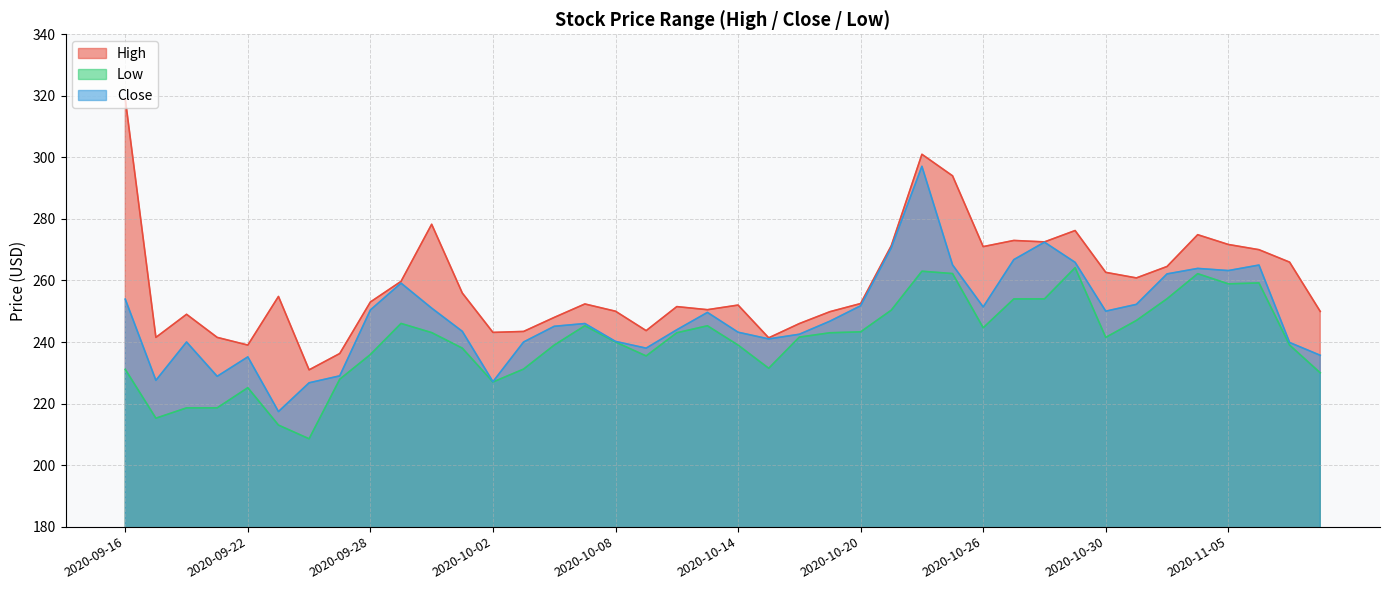

What is the spread (max minus min) of values at 2020-09-17?

26.3